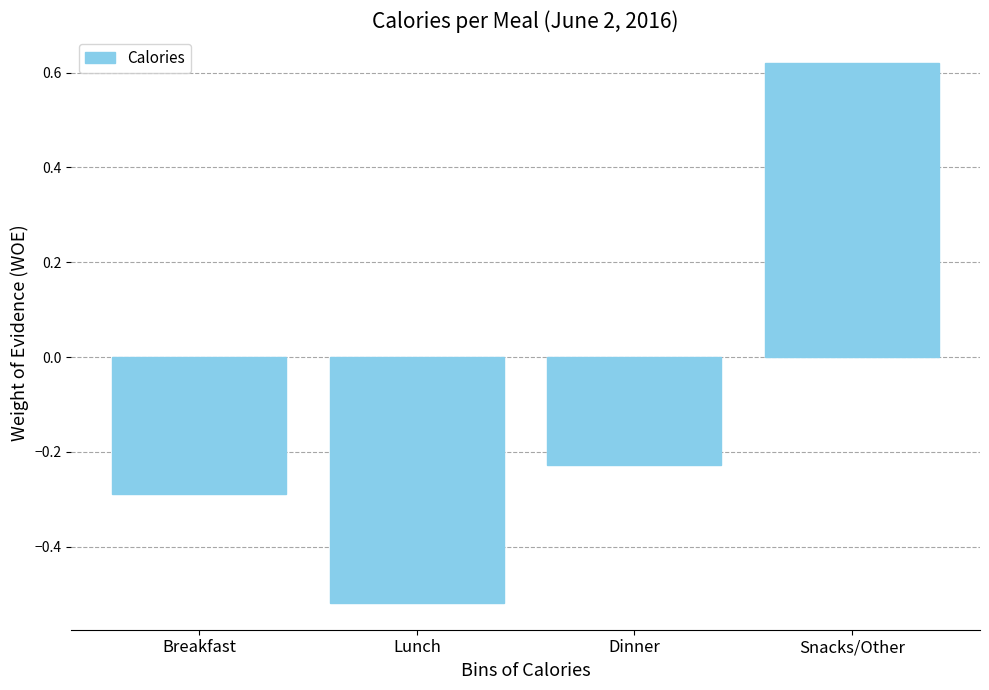

Which label corresponds to the largest value in the chart?

Snacks/Other